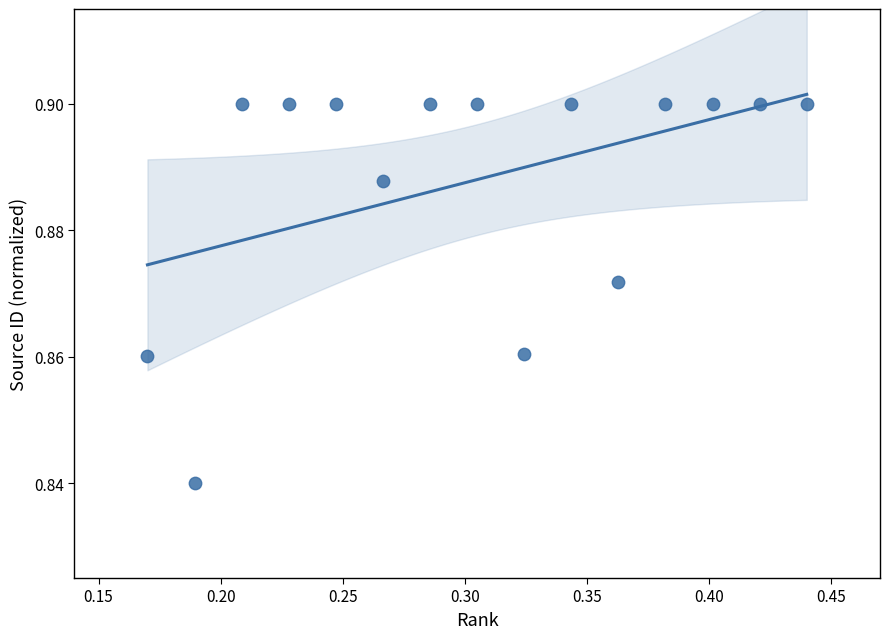

What is the range of X values (max minus min)?

0.3